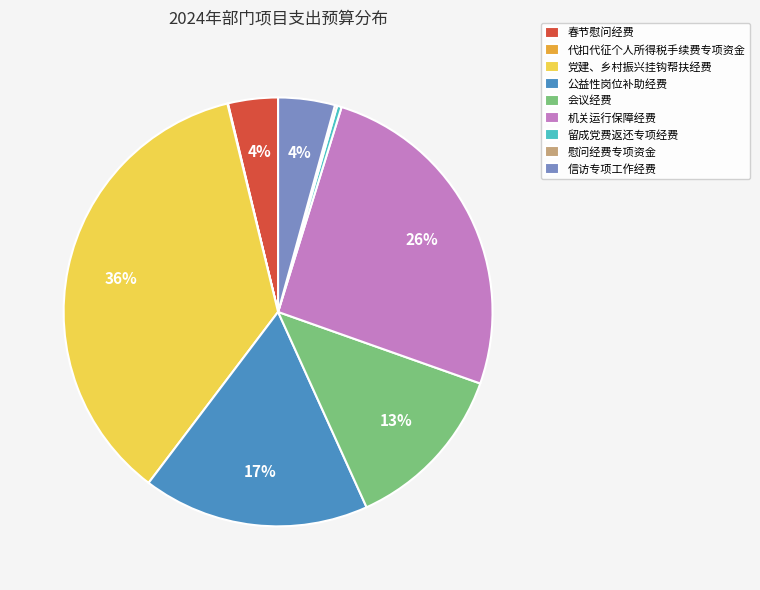

Which has a higher value, 会议经费 or 信访专项工作经费?

会议经费